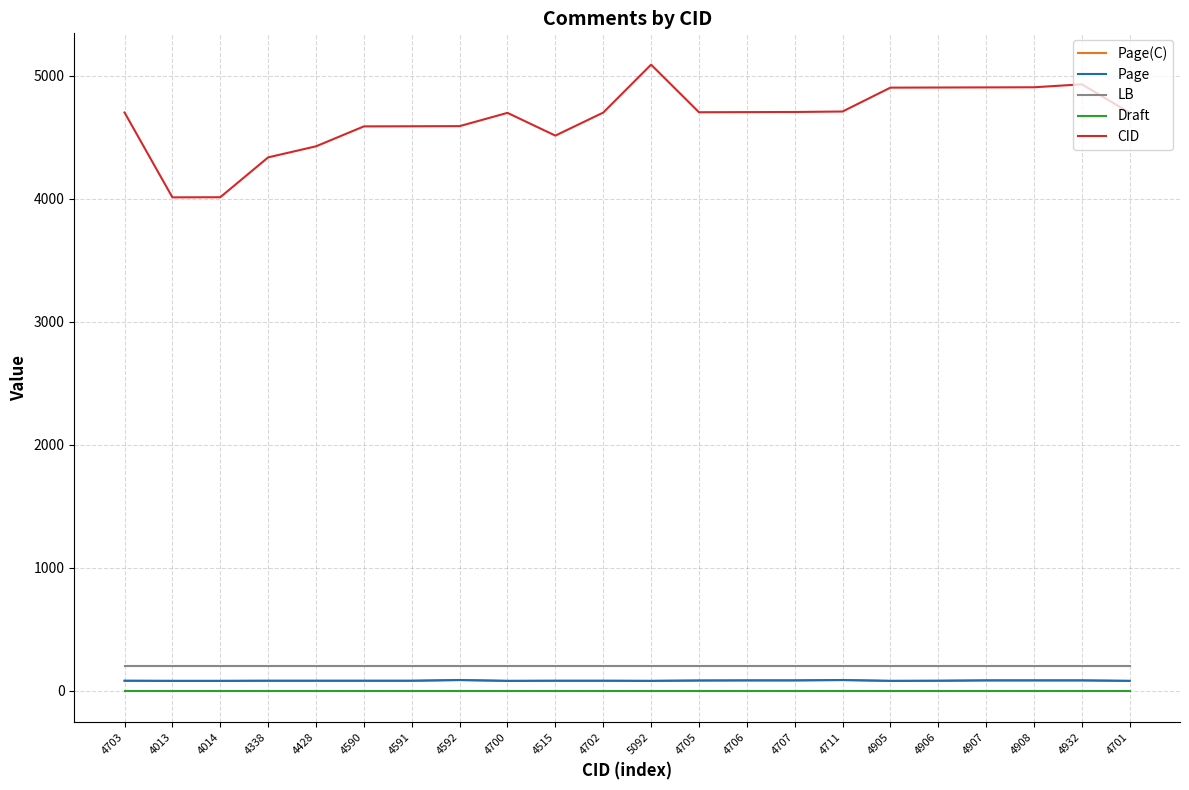

True or false: Draft has a value of 2 at 4906.

True